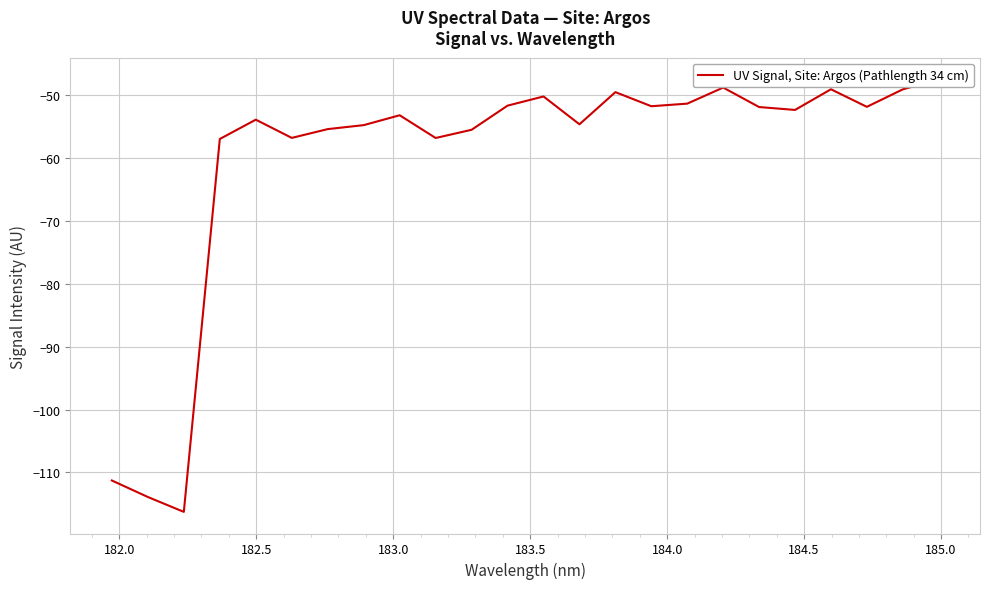

What is the greatest value displayed?

-47.5